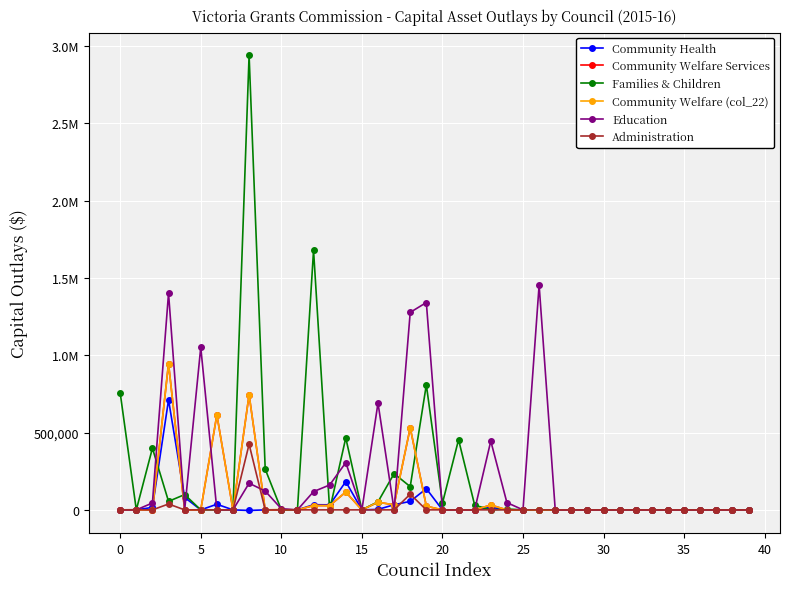

Is this an area chart (filled region under the line)?

No